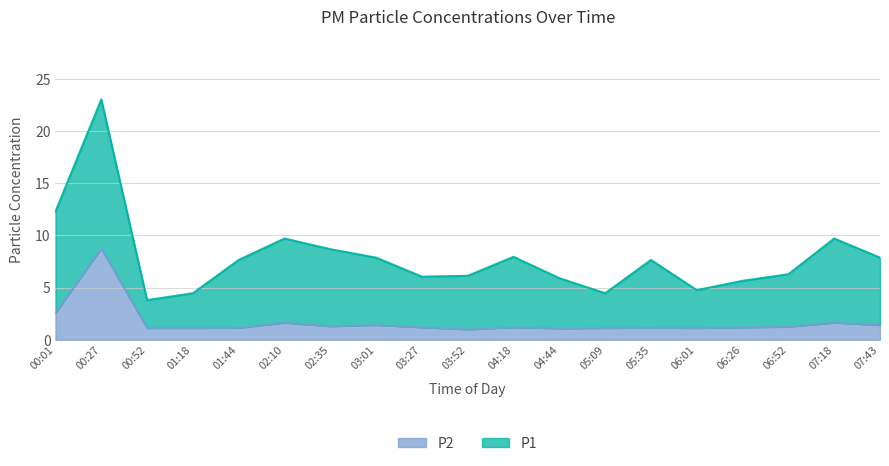

Reading left to right, what are all the values shown in this chart?

2.6	8.8	1.1	1.1	1.1	1.6	1.3	1.4	1.2	1.0	1.2	1.1	1.1	1.1	1.1	1.2	1.2	1.6	1.4